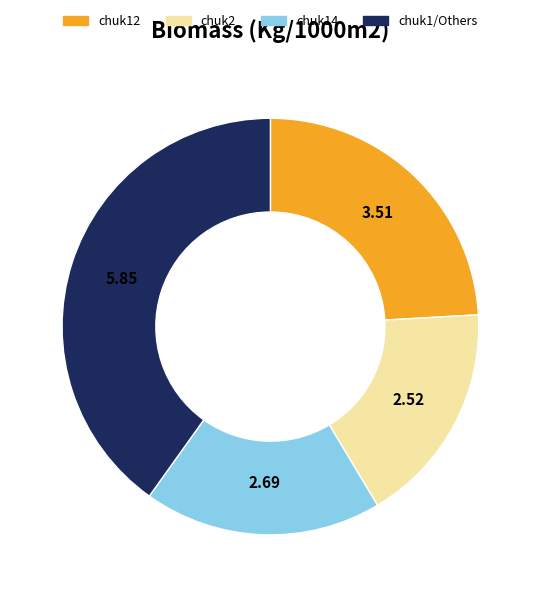

Is there a majority slice in this chart?

No